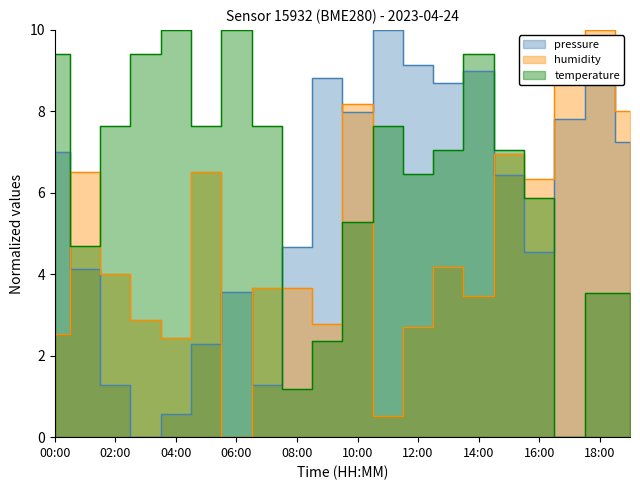

What is the difference between the maximum and minimum values in the temperature series?

10.0